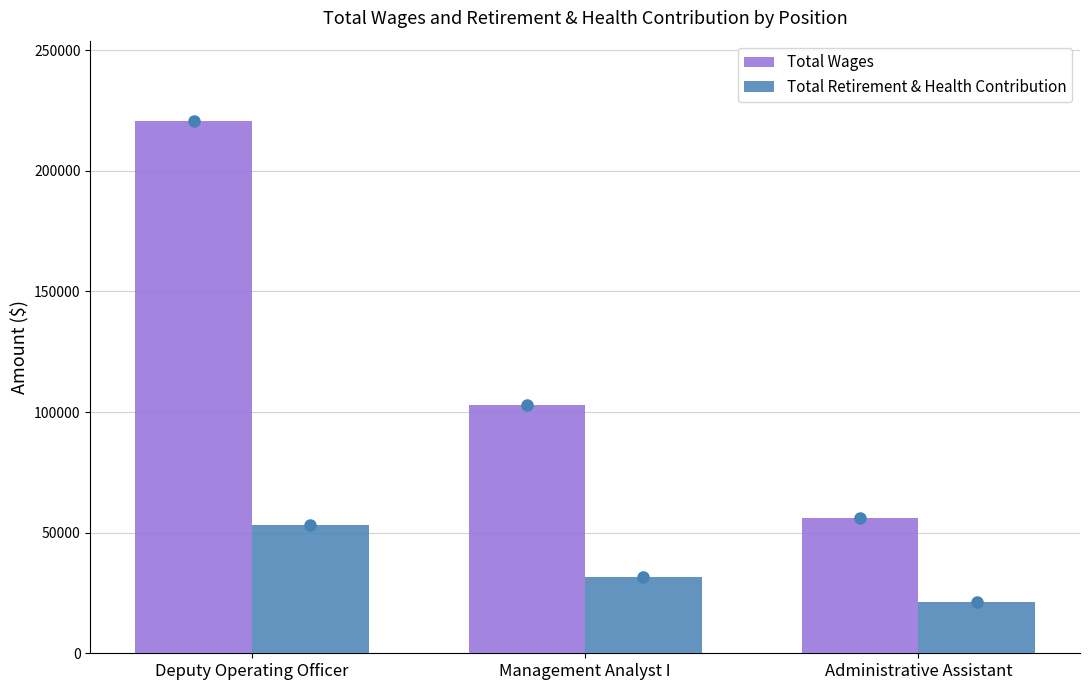

List the series in order of their peak value, highest first.

Total Wages, Total Retirement & Health Contribution